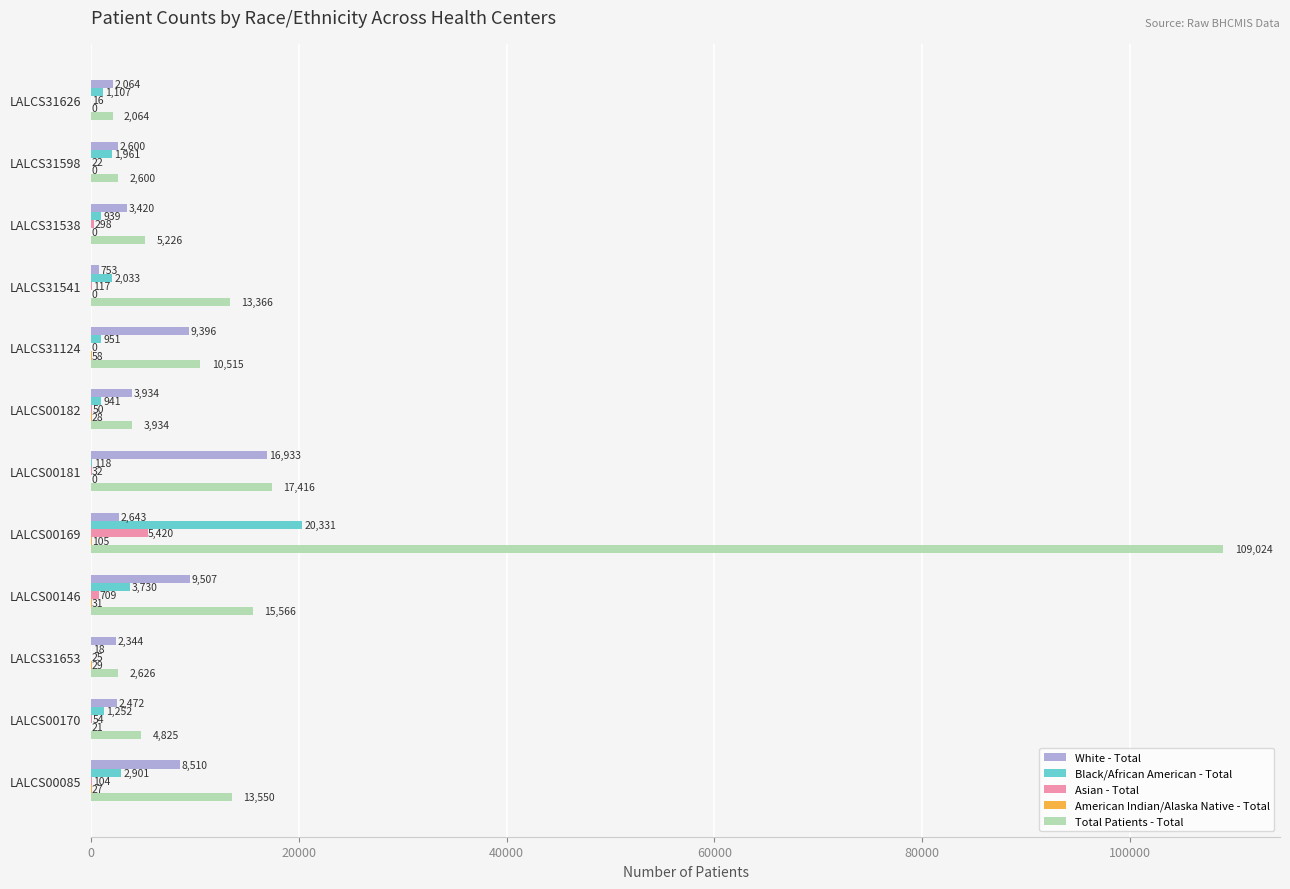

Between LALCS00182 and LALCS31124, which series saw the biggest shift?

Total Patients - Total